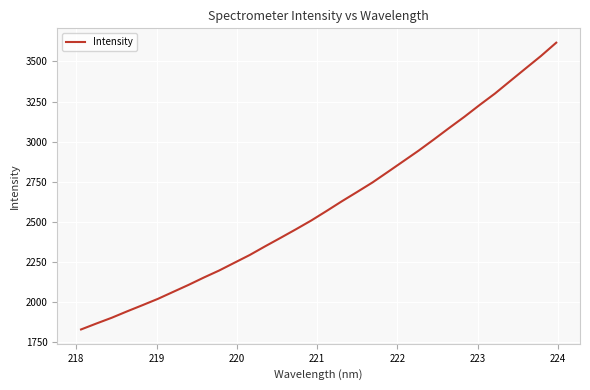

What is the difference between the maximum and minimum values?

1787.1